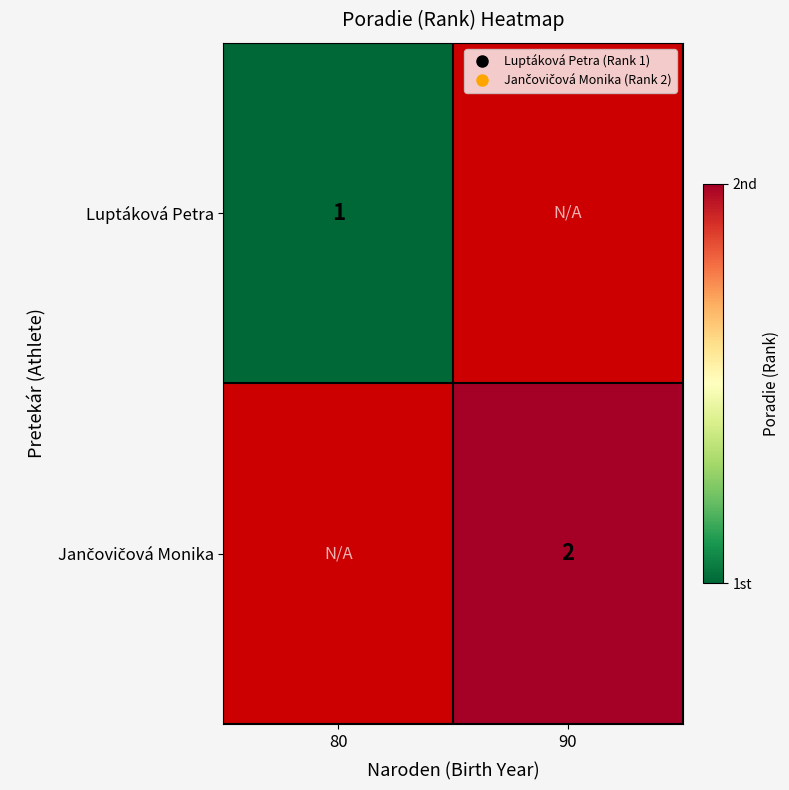

Is it true that Luptáková Petra equals 1.0 at 80?

True